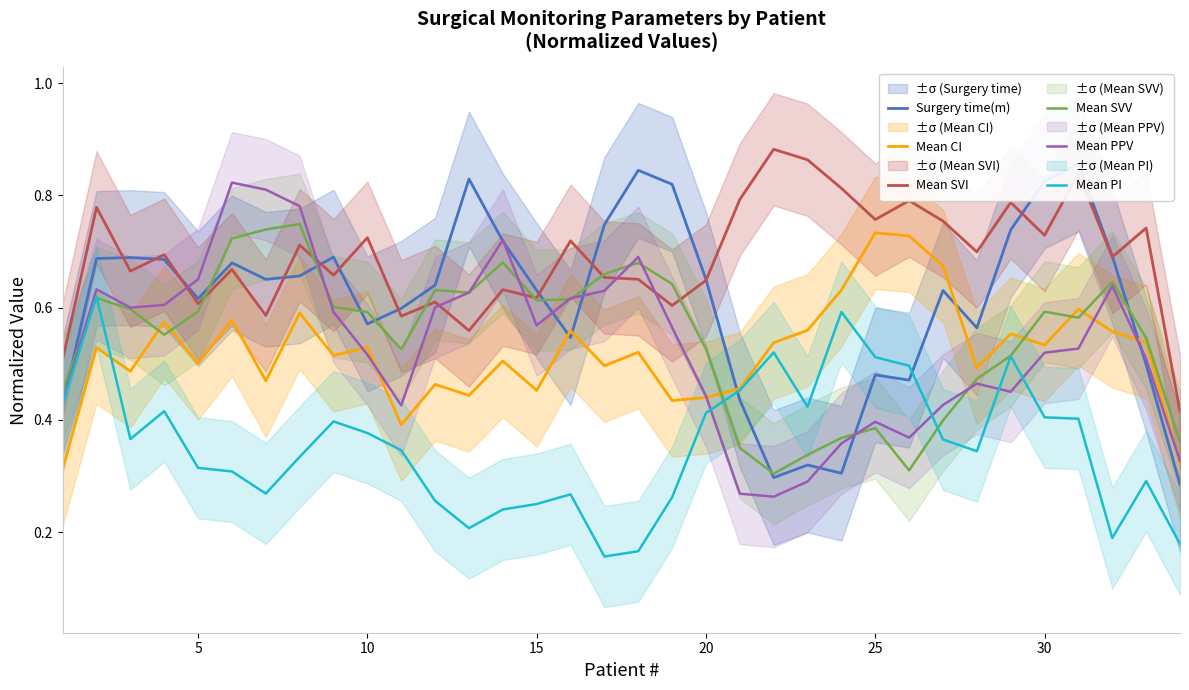

True or false: Mean SVV has a value of 1.0 at 10.

False